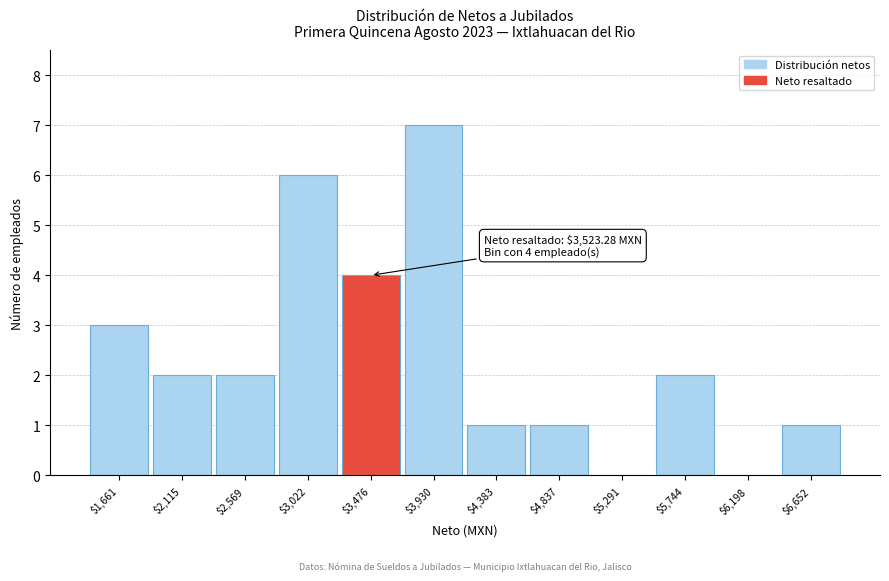

True or false: the data shows 1 at $6,652.

True